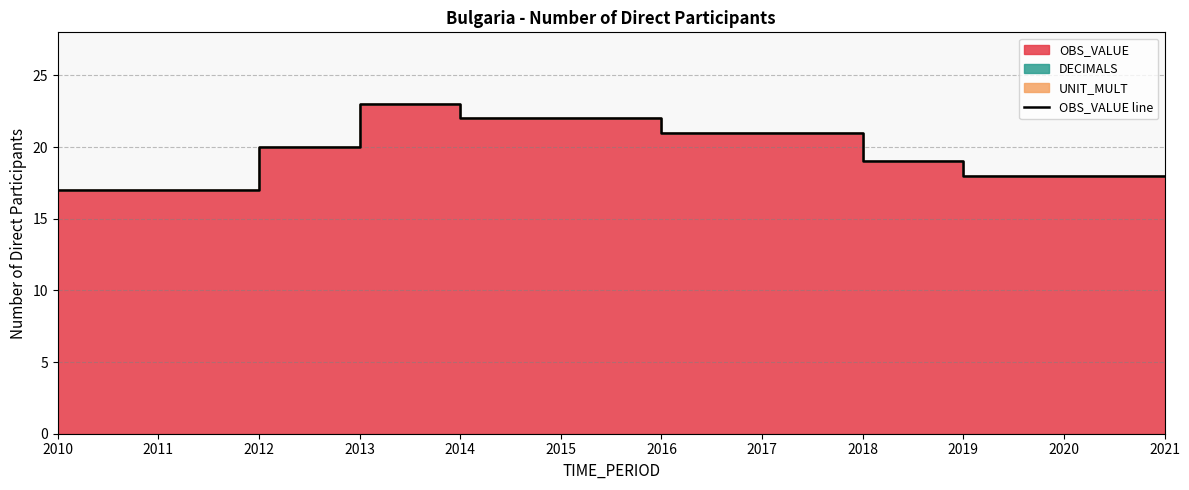

What is the value of the 12th point from the left?

18